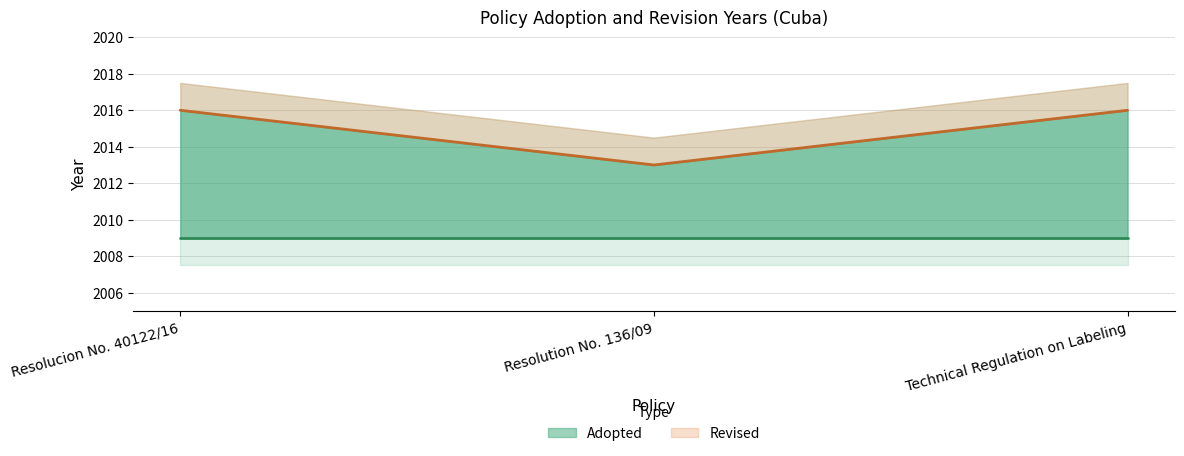

List the labels in order of value, smallest first.

Resolution No. 136/09, Resolucion No. 40122/16, Technical Regulation on Labeling